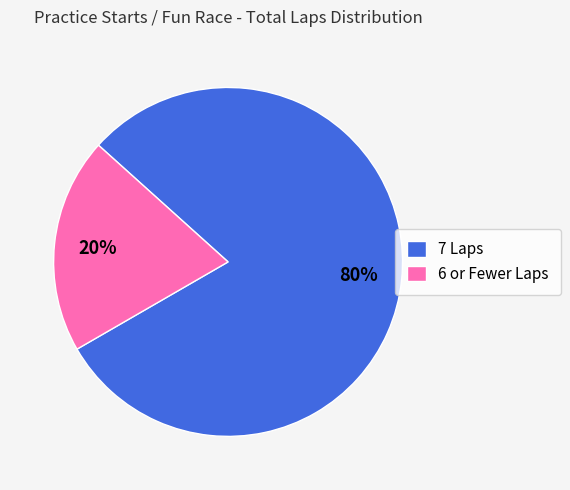

To the nearest percent, what percentage of the pie is 7 Laps?

80%